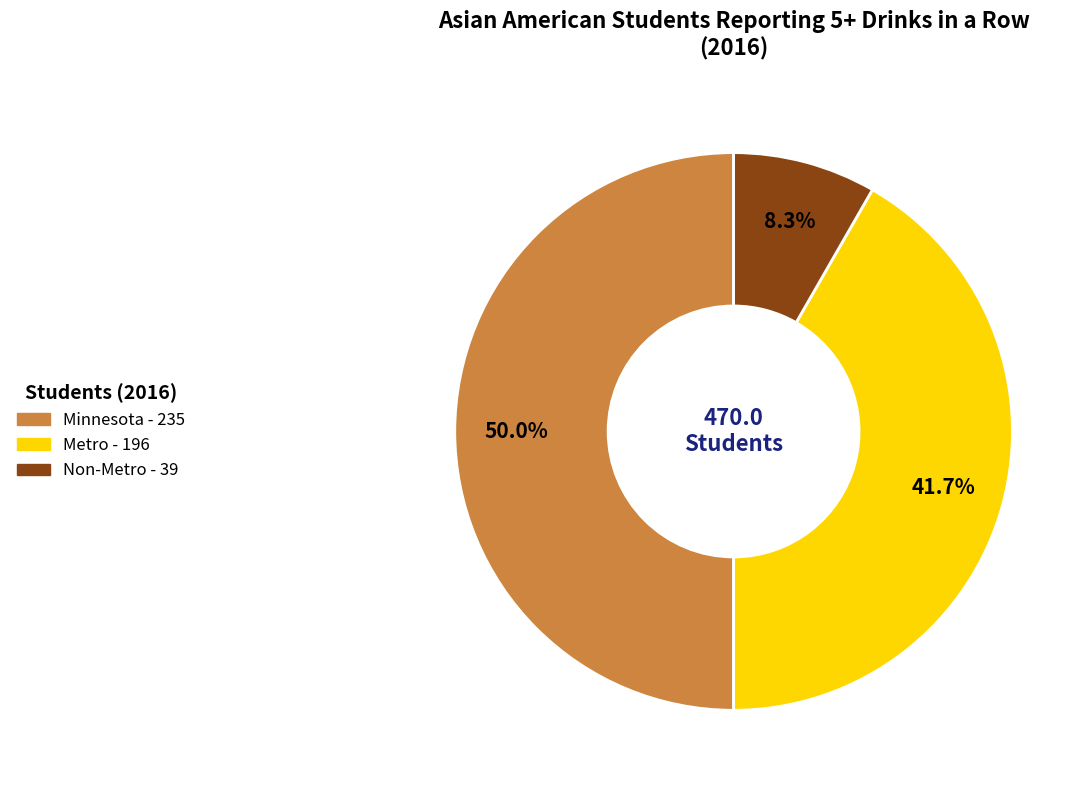

To the nearest percent, what is the difference between the Non-Metro and Minnesota slice percentages?

42%